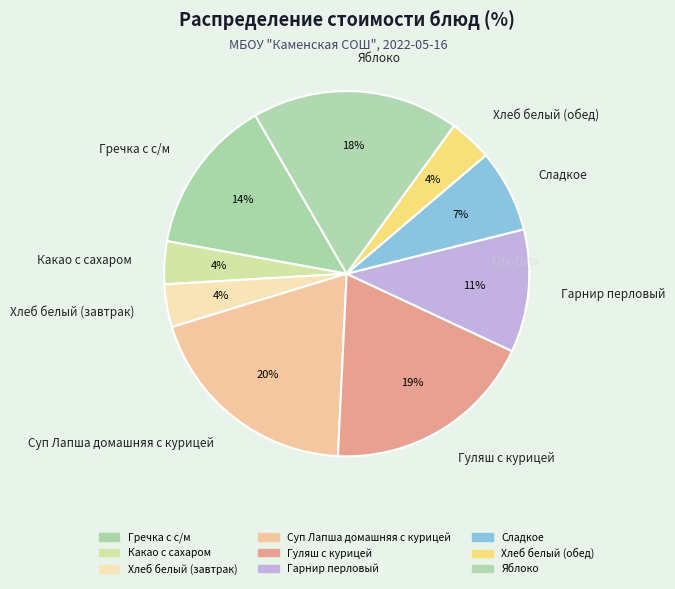

To the nearest percent, what percentage of the pie is Гарнир перловый?

11%